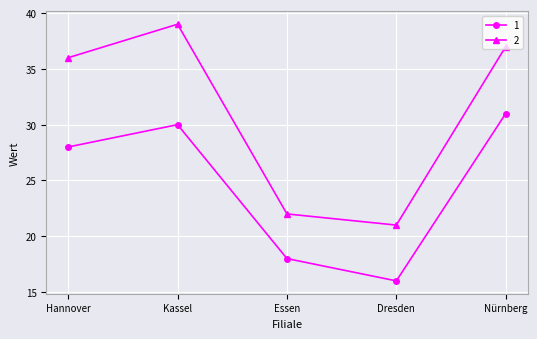

What is the difference between the highest and lowest values at Essen?

4